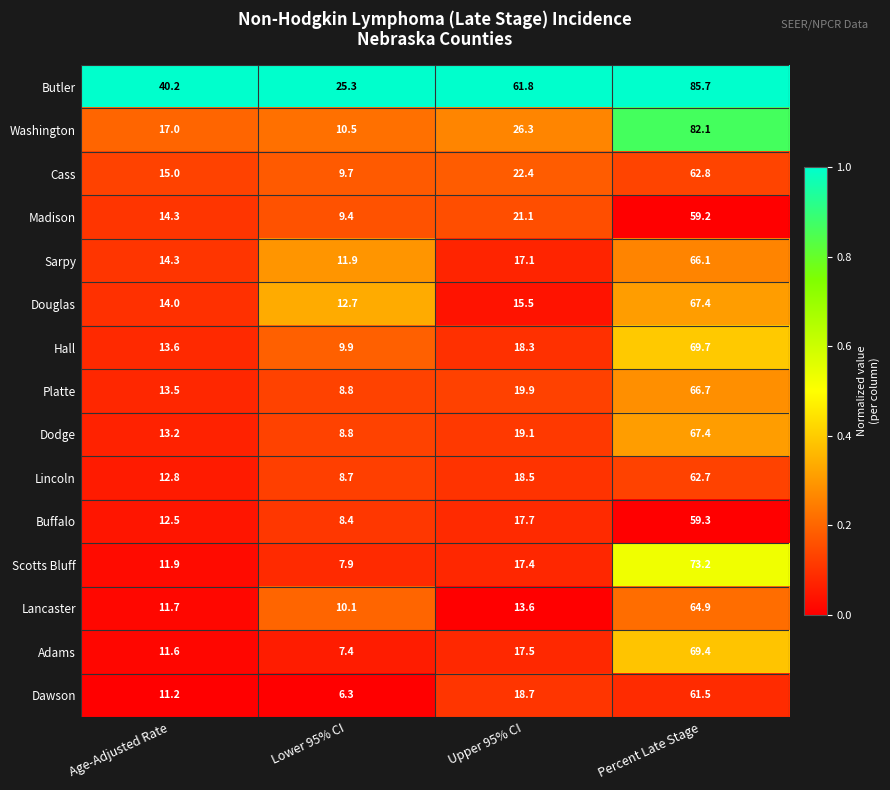

At which category is the sum across all series the highest?

Percent Late Stage